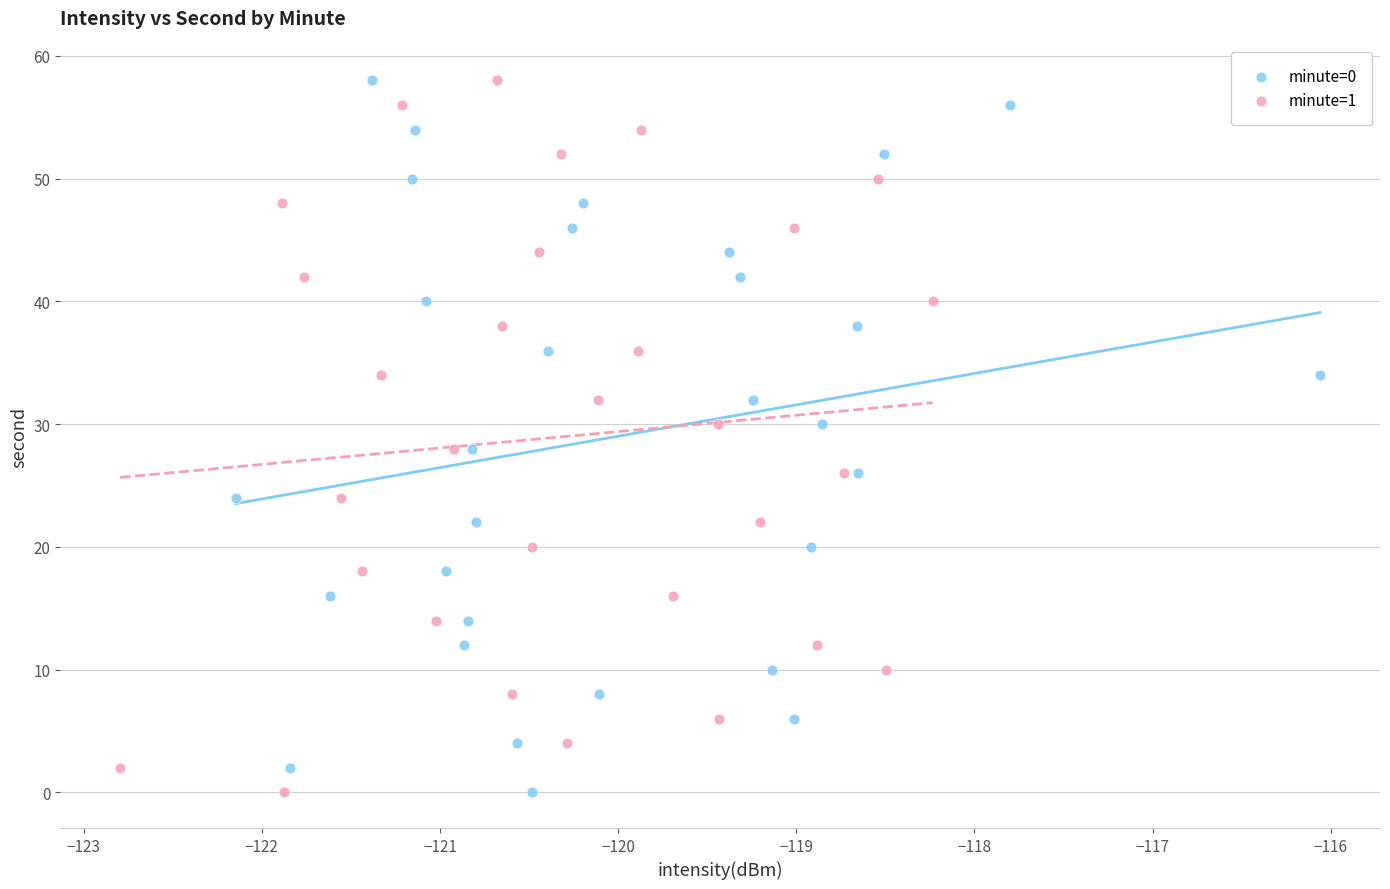

What are all the series names shown in the legend?

minute=0, minute=1